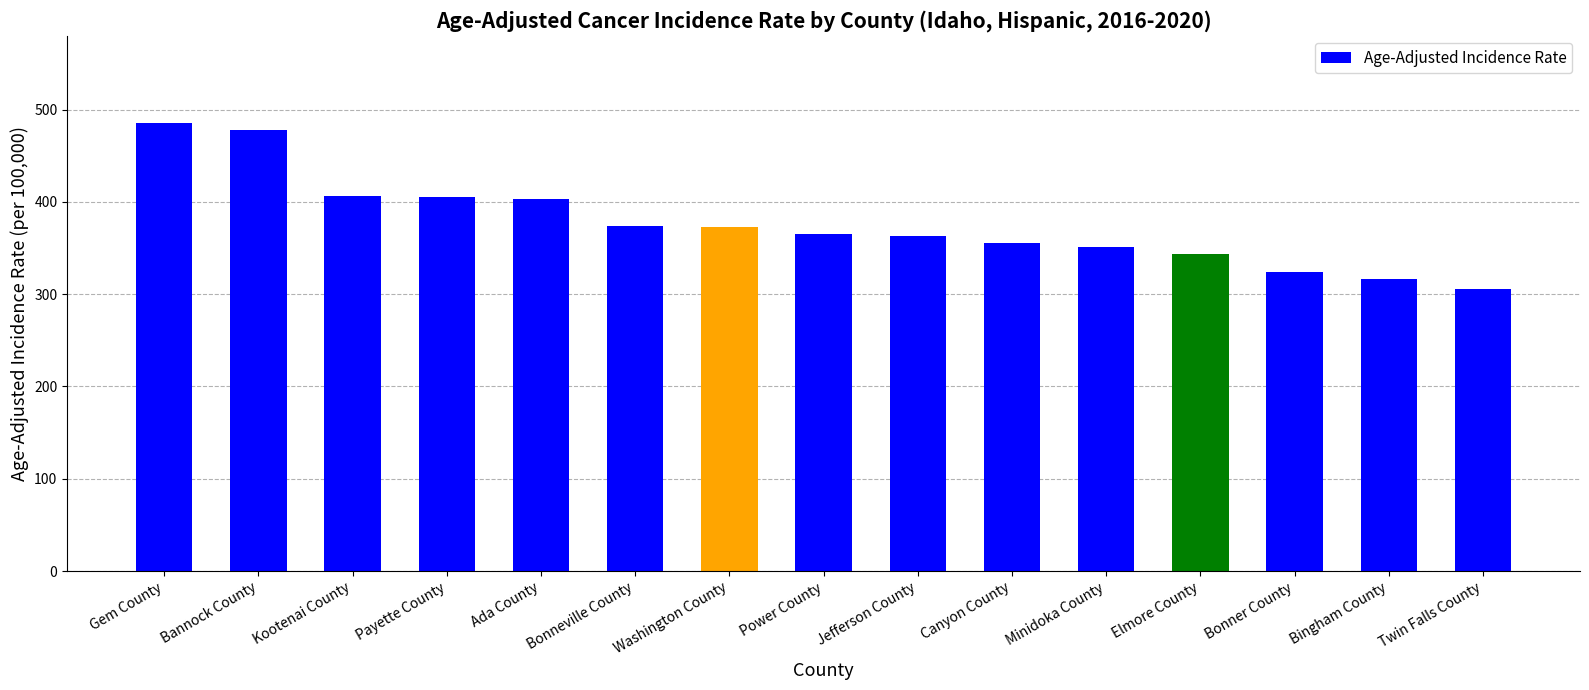

What is the value of the 13th bar from the left?

323.6